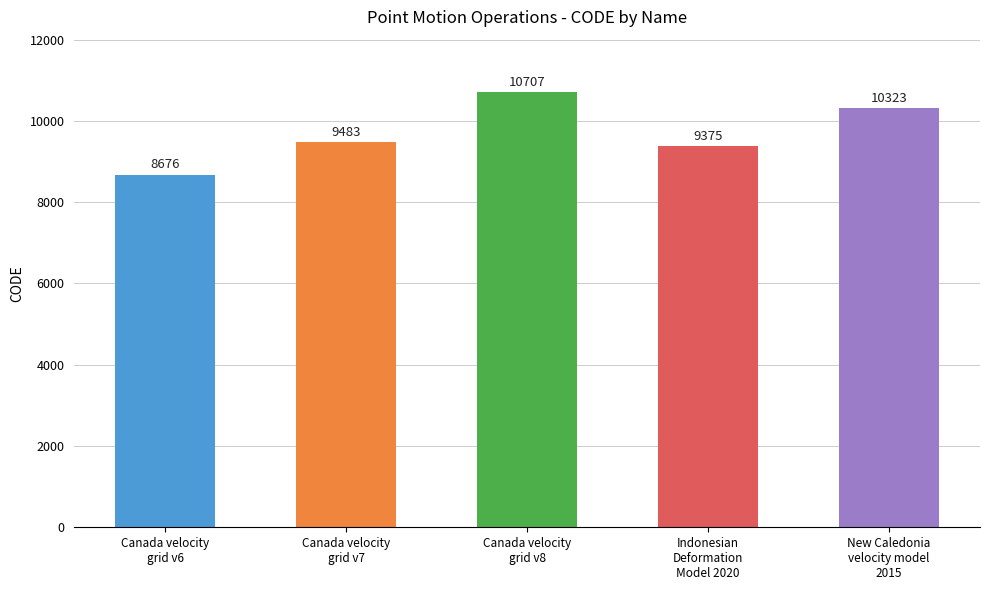

How many values are below 9483?

2